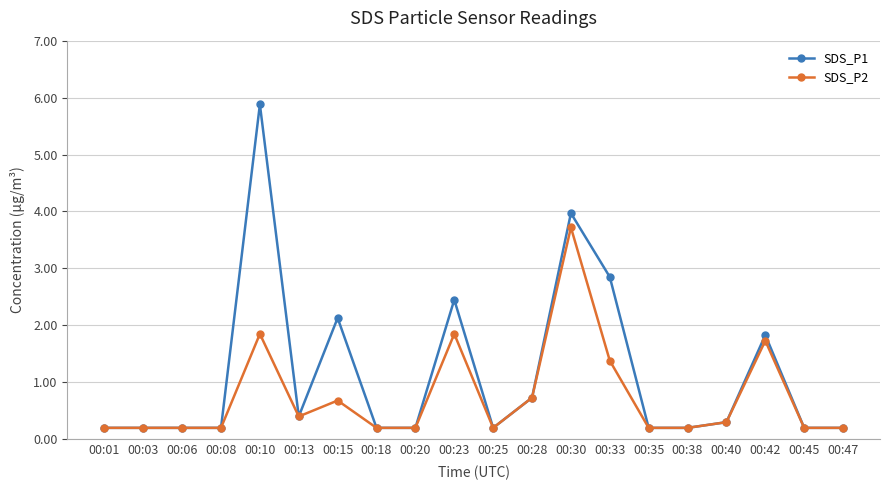

Is it true that SDS_P1 equals 5.9 at 00:10?

True